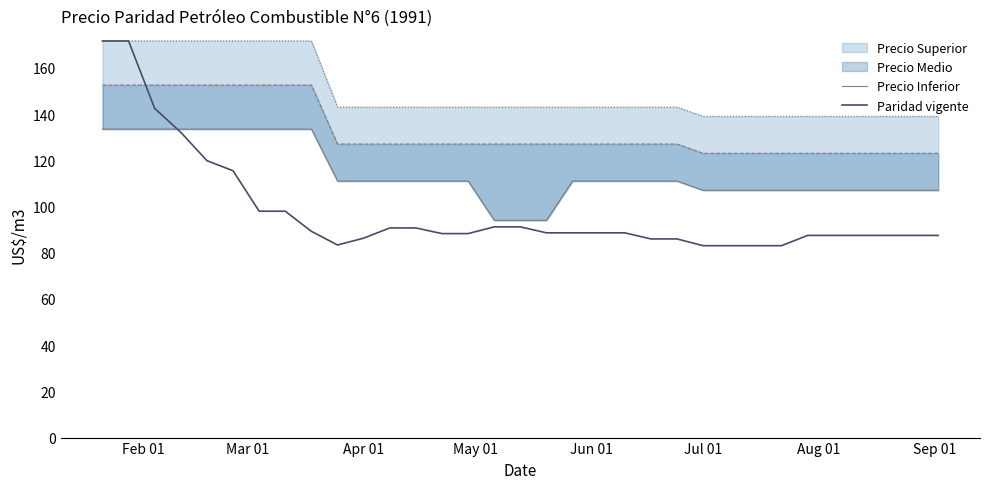

What is the lowest value of the Paridad vigente series?

83.0